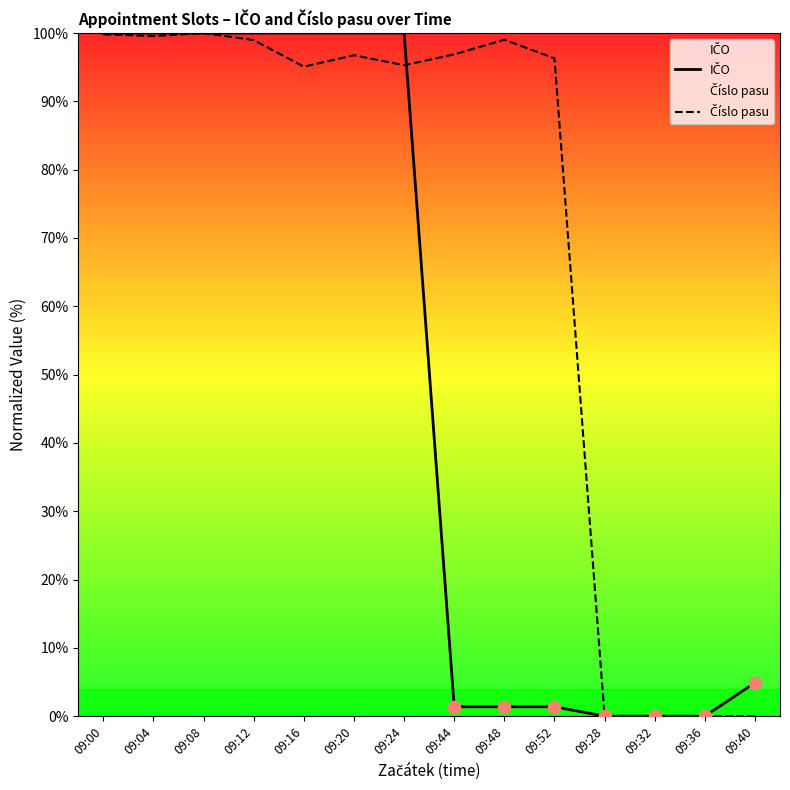

At which category is the sum across all series the highest?

09:08